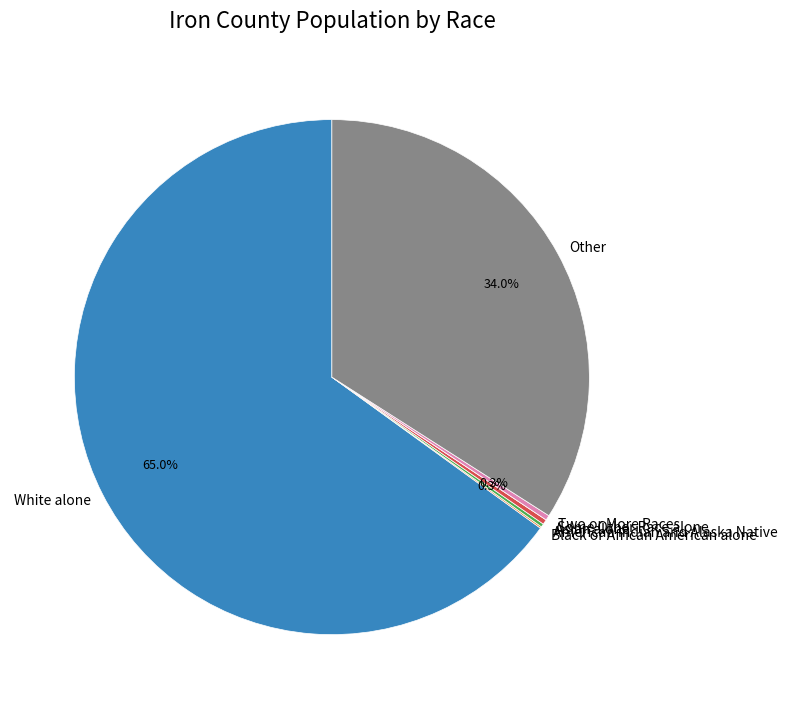

What is the largest slice in the pie chart?

White alone